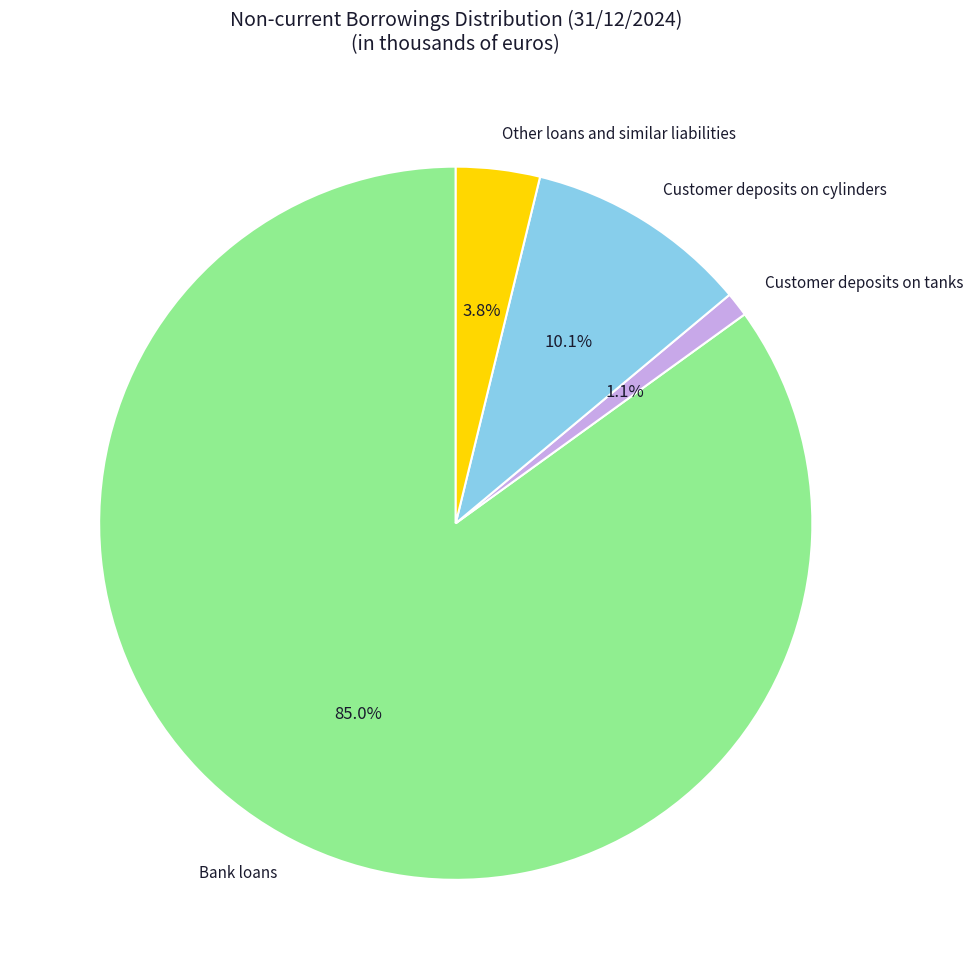

How many segments does this pie chart have?

4